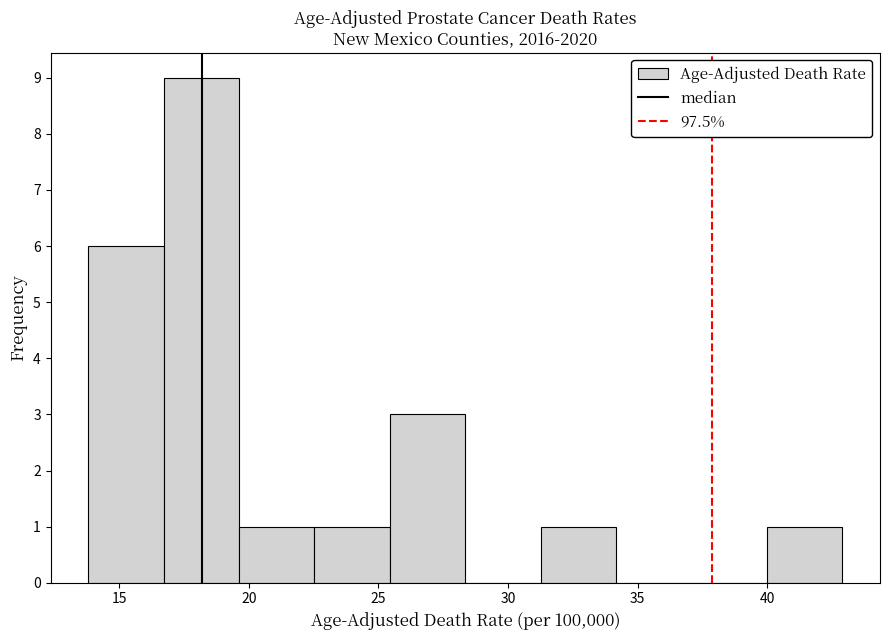

Reading left to right, transcribe this chart: for each bar, give the range it covers on the x-axis and its height. Neither the bar edges nor the heights are printed on the chart, so give them approximately, as read against the axes.

14.0 to 16.5: 6
16.5 to 19.5: 9
19.5 to 22.5: 1
22.5 to 25.5: 1
25.5 to 28.5: 3
28.5 to 31.5: 0
31.5 to 34.0: 1
34.0 to 37.0: 0
37.0 to 40.0: 0
40.0 to 43.0: 1